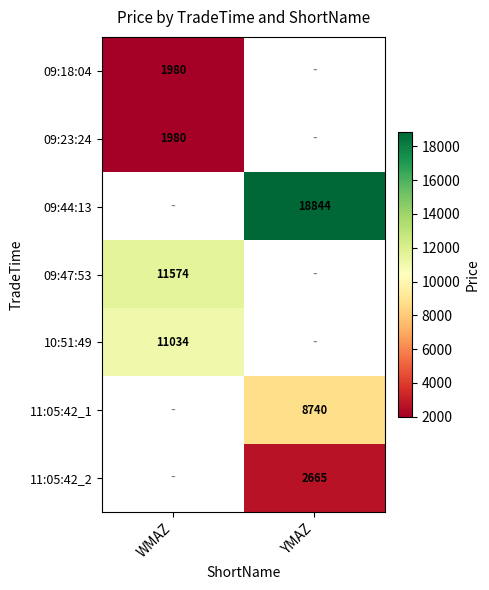

Is it true that 11:05:42_2 equals 1545 at YMAZ?

False